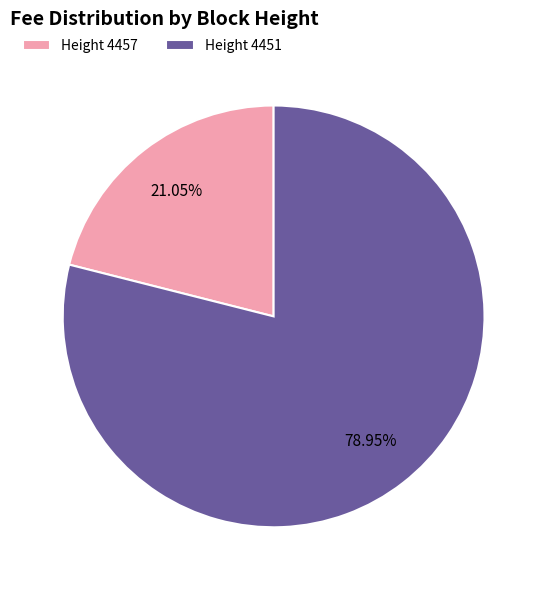

Rank the categories by value from highest to lowest.

Height 4451, Height 4457